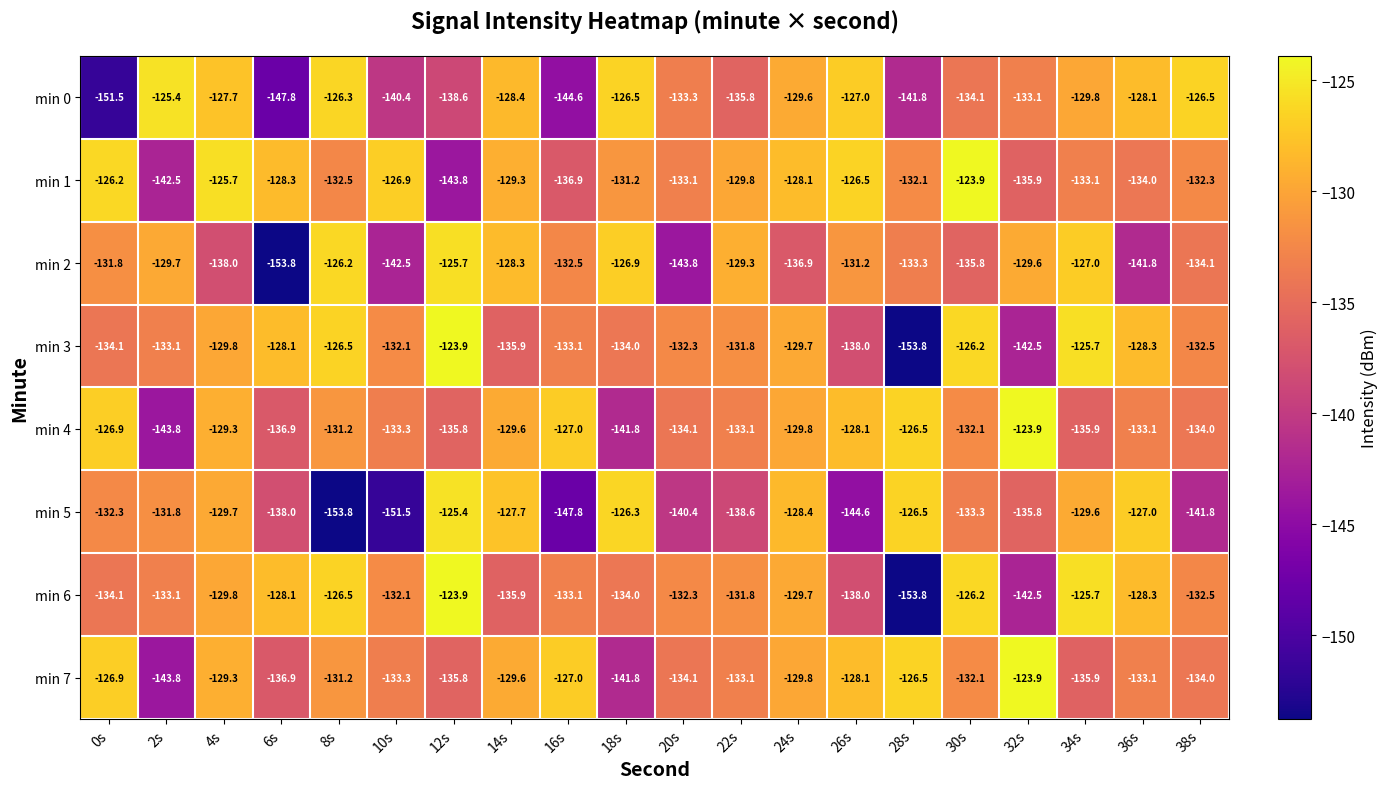

What is the spread (max minus min) of values at 26s?

18.1